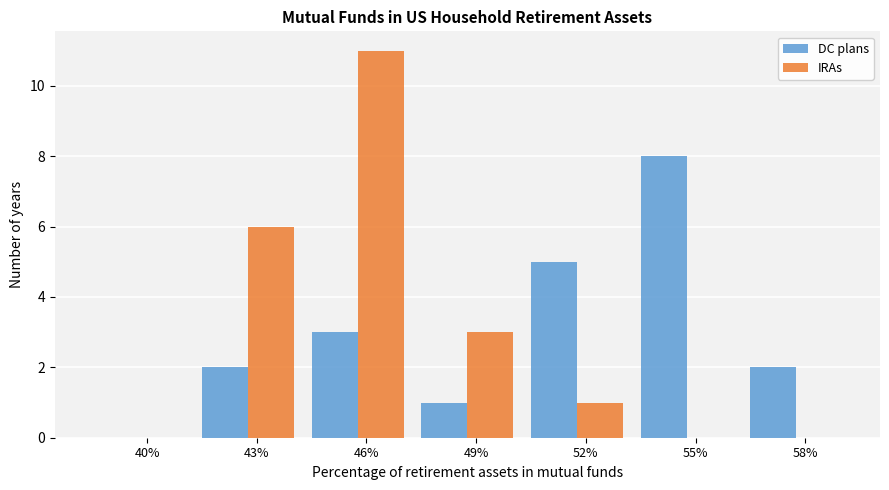

Reading left to right, what are all the values shown in this chart?

DC plans: 40%=0	43%=2	46%=3	49%=1	52%=5	55%=8	58%=2
IRAs: 40%=0	43%=6	46%=11	49%=3	52%=1	55%=0	58%=0